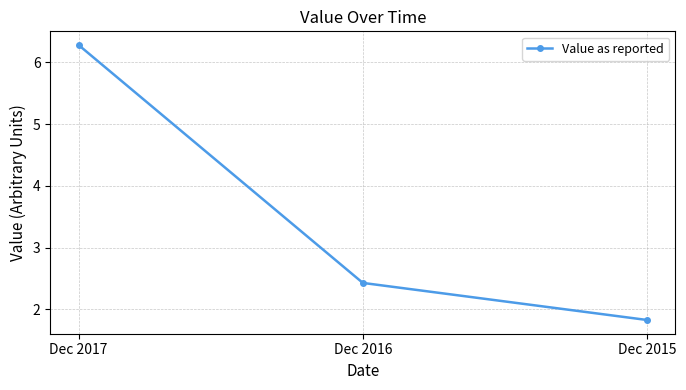

Between Dec 2017 and Dec 2016, which is larger?

Dec 2017